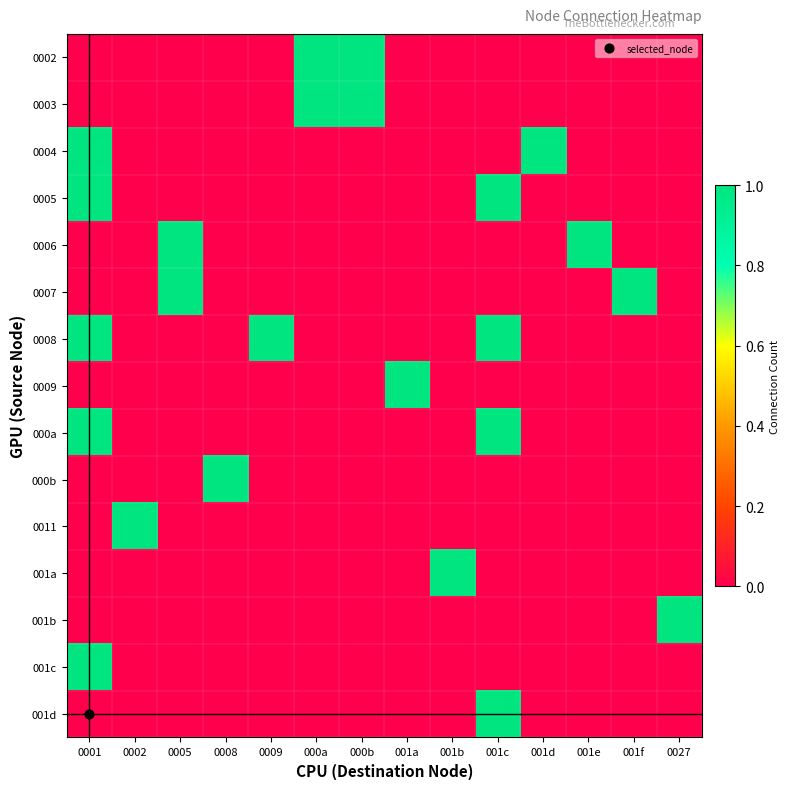

How many data points does each series have?

14